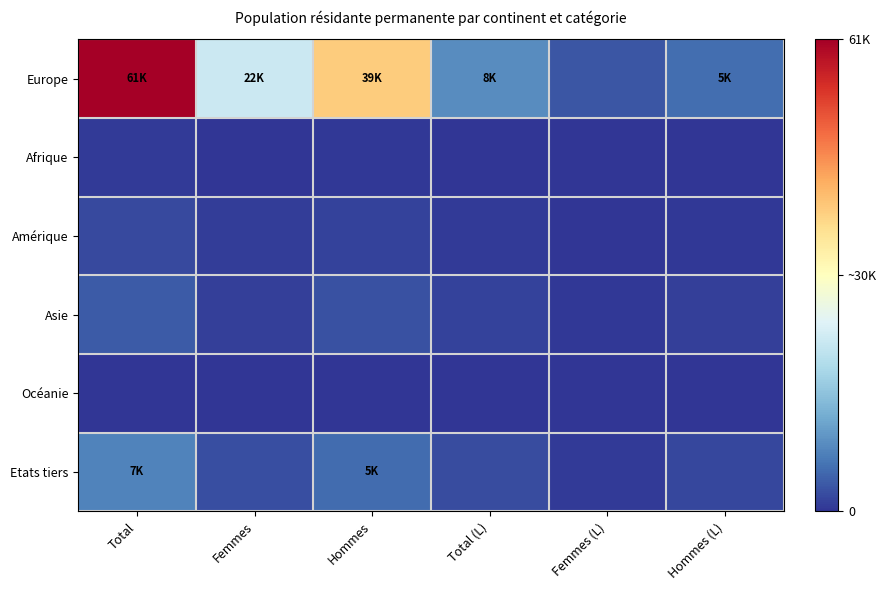

Between Total and Hommes (L), which series saw the biggest shift?

Europe